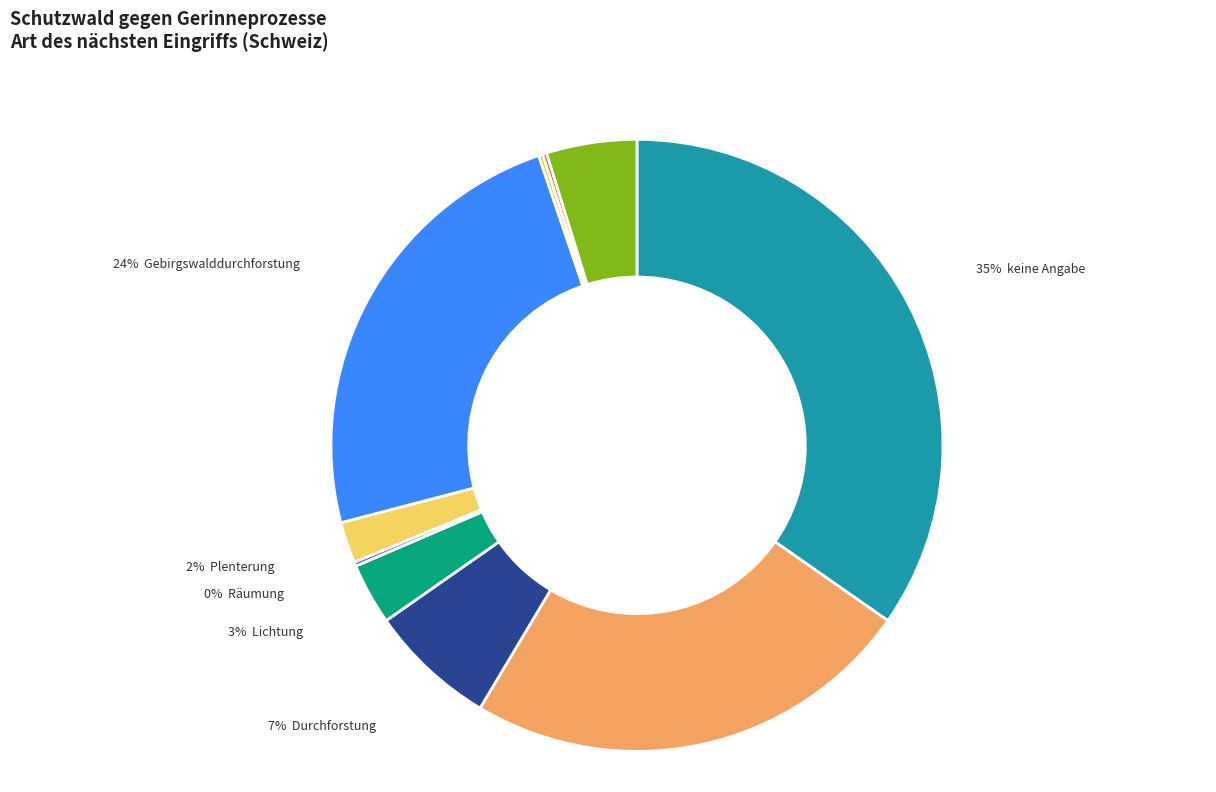

Is there a majority slice in this chart?

No